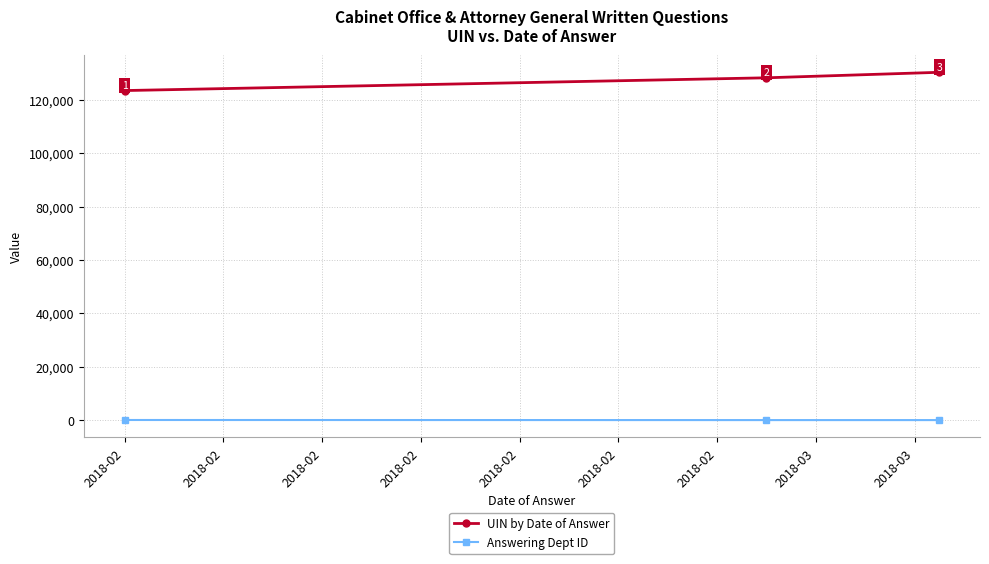

What is the sum of all UIN by Date of Answer values?

382223